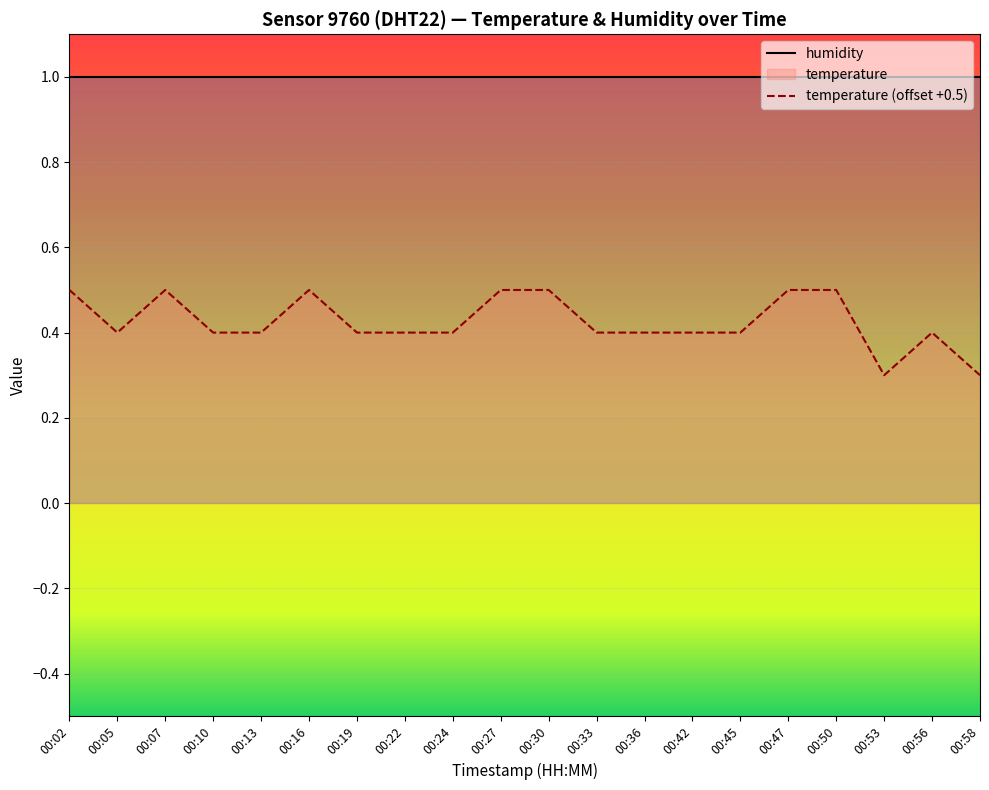

Reading left to right, transcribe all the data shown in this chart.

humidity: 1.0	1.0	1.0	1.0	1.0	1.0	1.0	1.0	1.0	1.0	1.0	1.0	1.0	1.0	1.0	1.0	1.0	1.0	1.0	1.0
temperature (offset +0.5): 0.5	0.4	0.5	0.4	0.4	0.5	0.4	0.4	0.4	0.5	0.5	0.4	0.4	0.4	0.4	0.5	0.5	0.3	0.4	0.3